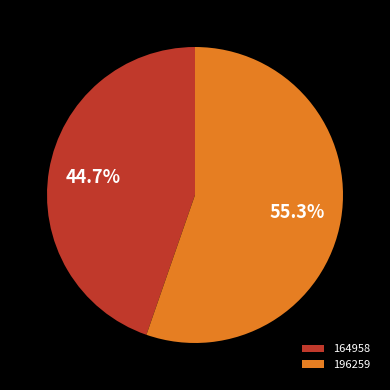

To the nearest percent, what is the difference between the largest and smallest slice percentages?

11%